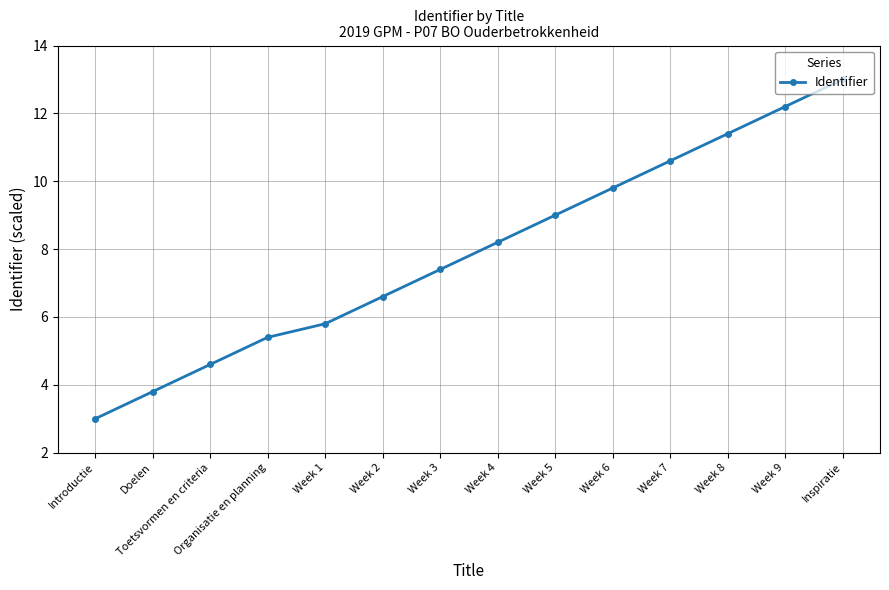

Between Week 7 and Week 9, which is larger?

Week 9